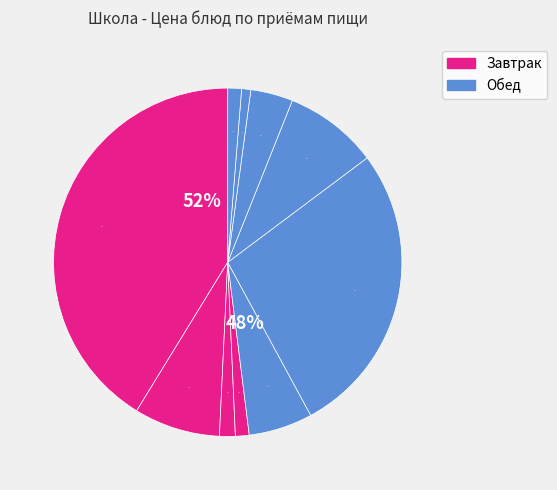

True or false: Чай с сахаром accounts for 1% of the total.

True